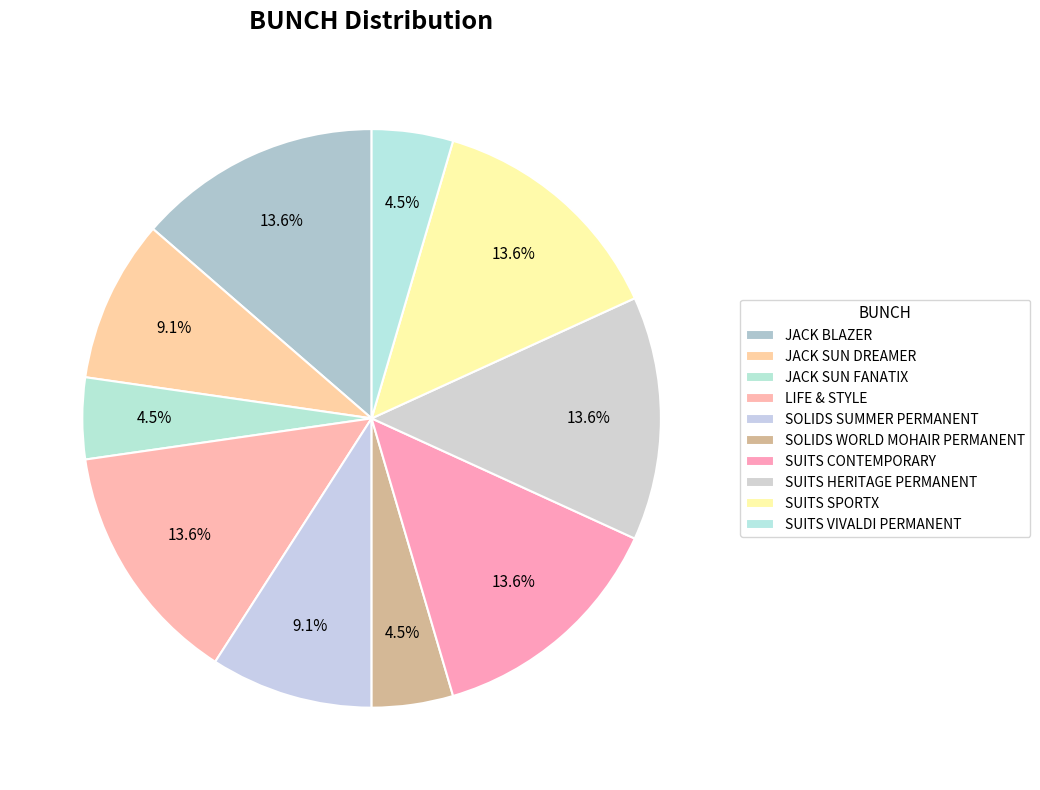

What portion of the pie excludes LIFE & STYLE?

86.4%